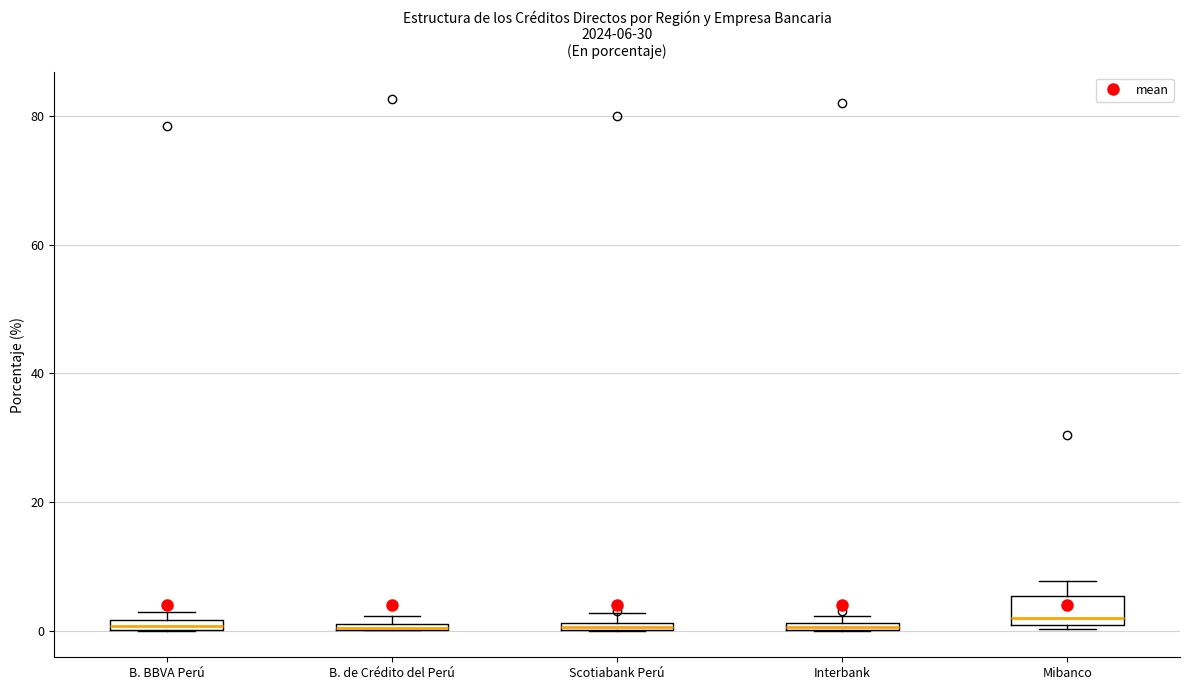

Which box is the tallest, from its lower edge to its upper edge?

Mibanco